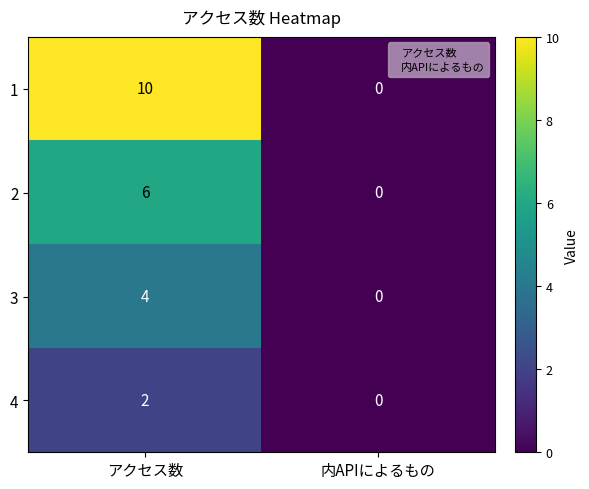

What is the sum of all 4 values?

2